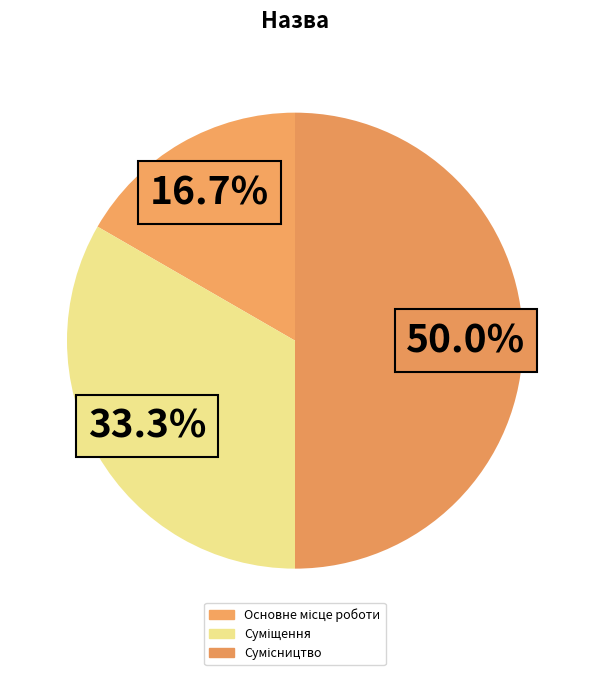

To the nearest percent, what is the average slice percentage?

33%